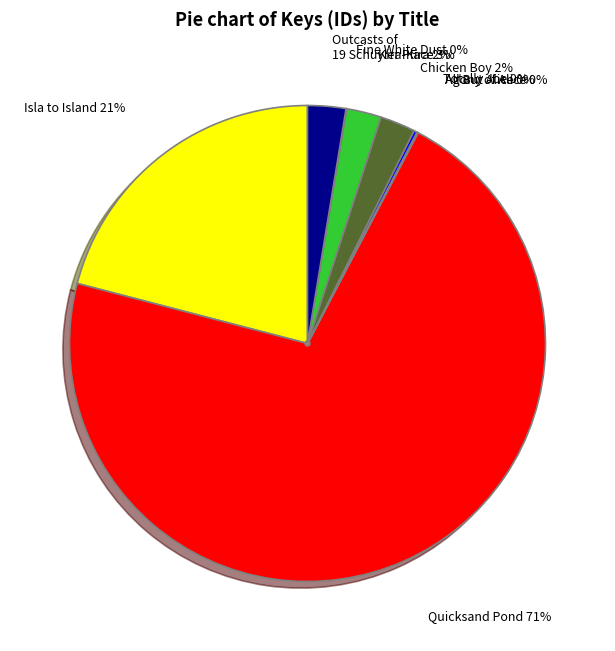

Is there any slice that represents more than half of the pie?

Yes